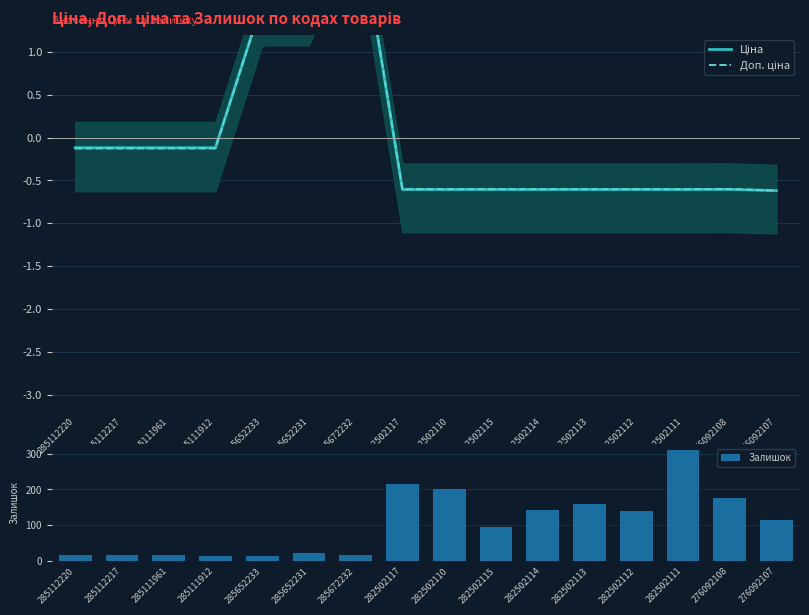

What value does the Залишок series have at 282502117?

215